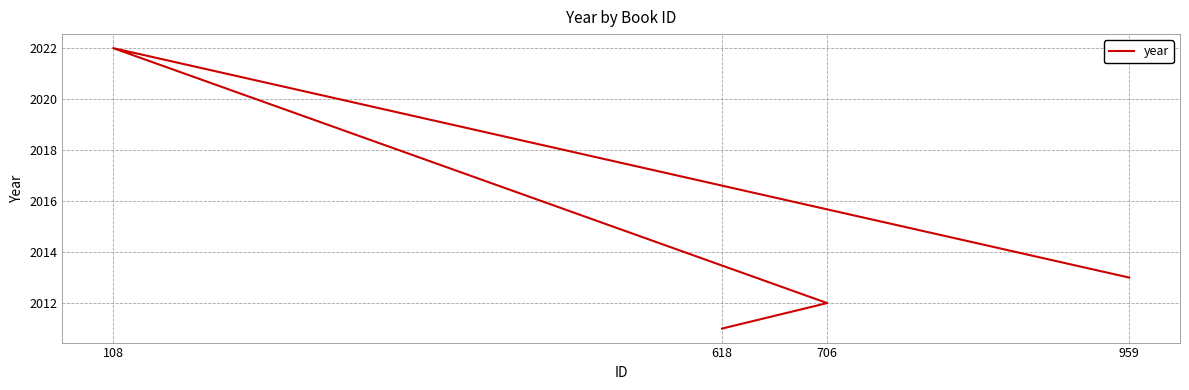

What is the approximate value at 706?

2012